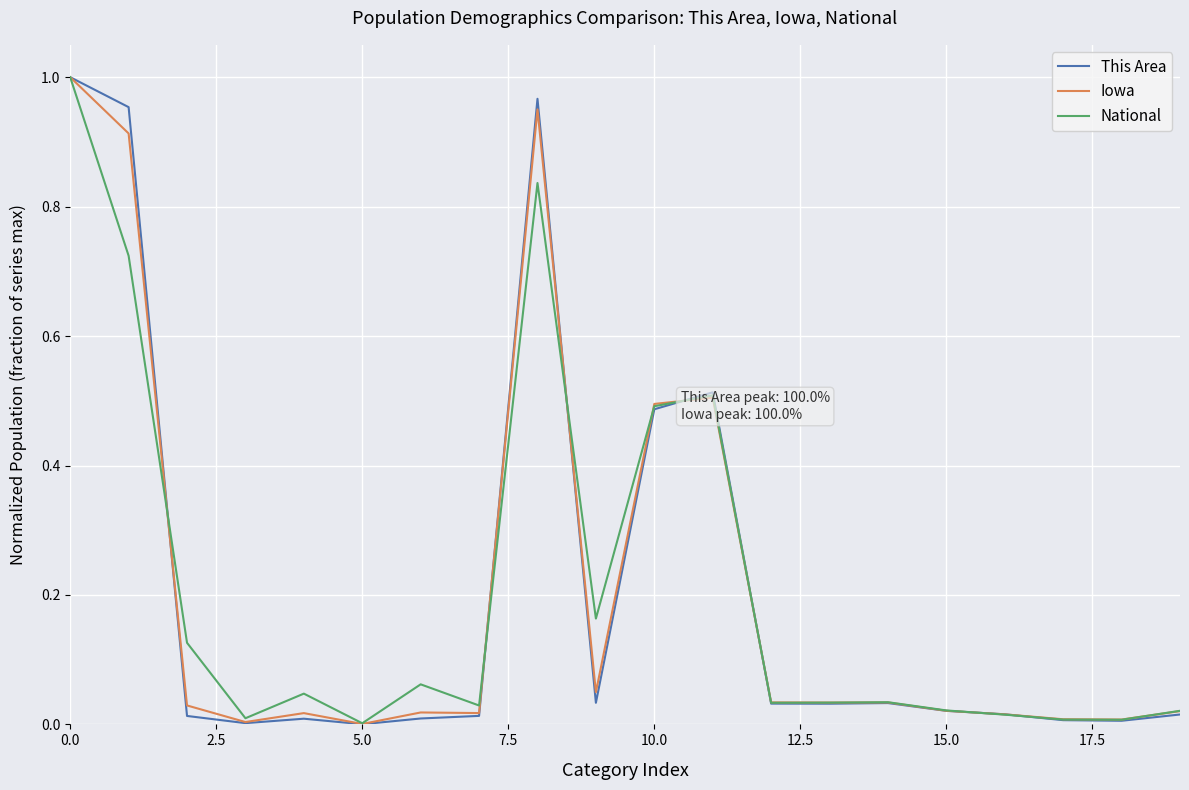

Which series has the largest range (max minus min)?

This Area